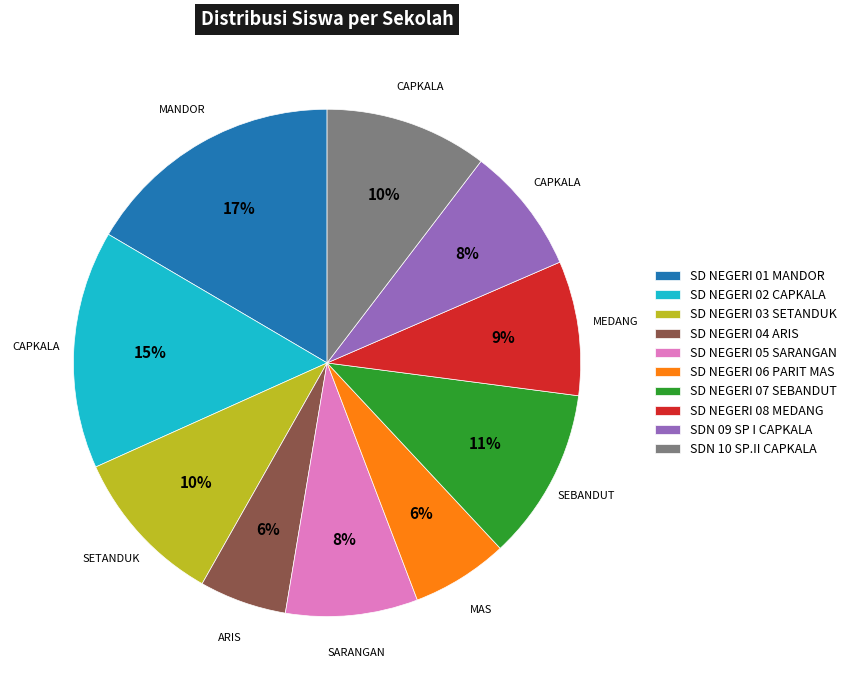

Do SD NEGERI 01 MANDOR and SD NEGERI 03 SETANDUK together represent more than half of the pie?

No